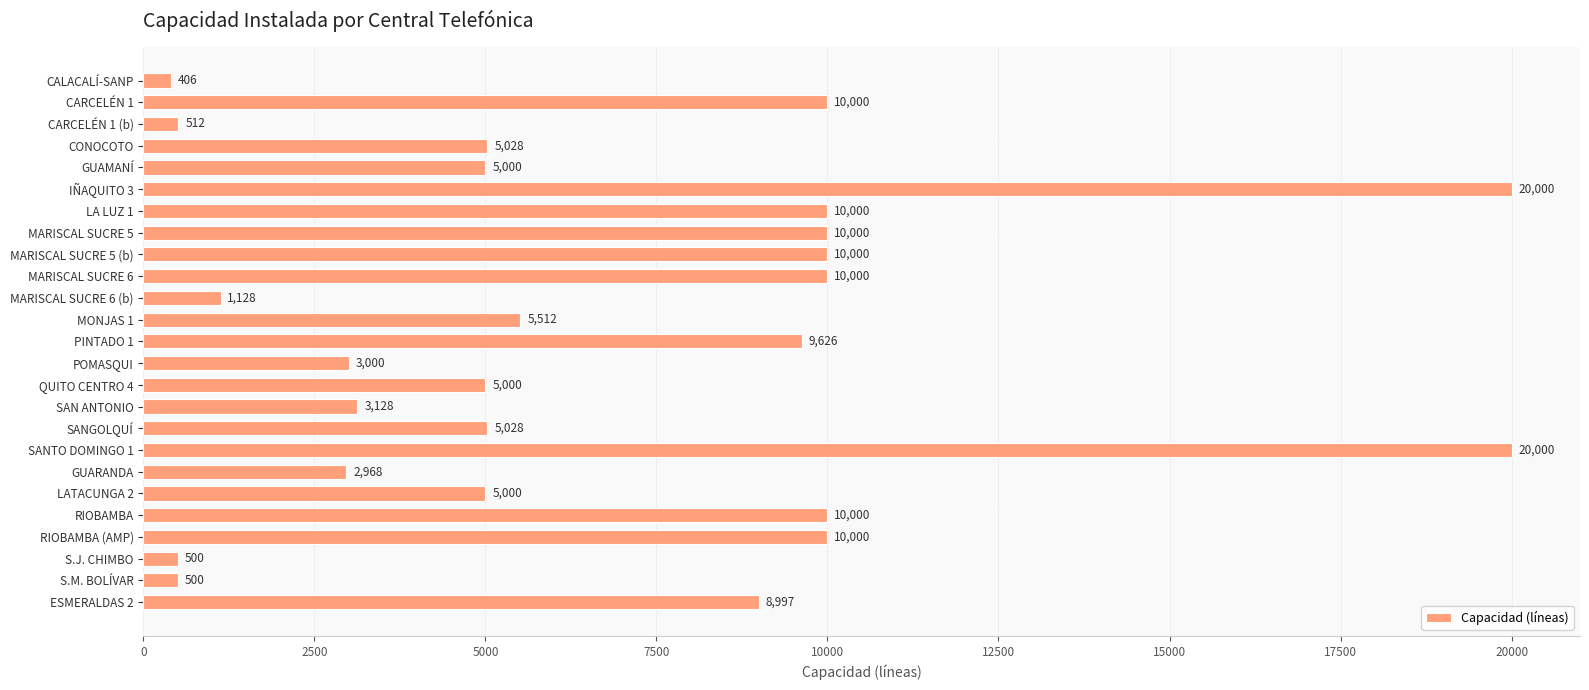

What is the minimum value shown in the chart?

406